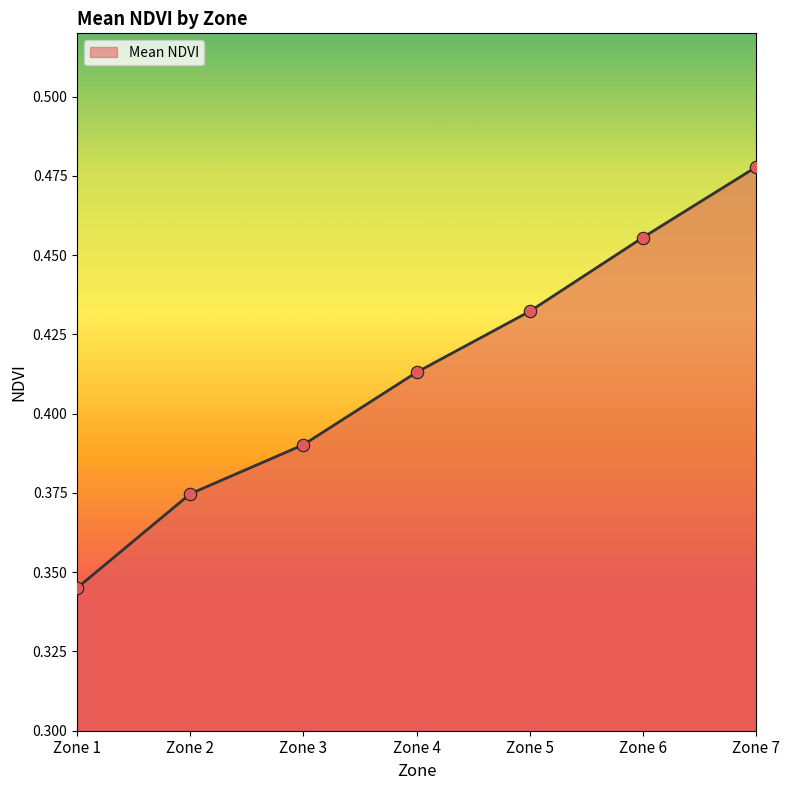

Which has a higher value, Zone 4 or Zone 3?

Zone 4